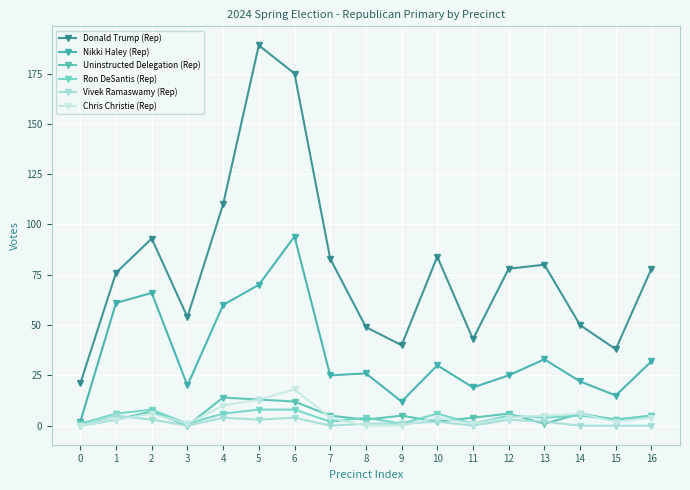

How many data points in Ron DeSantis (Rep) are less than 5?

8